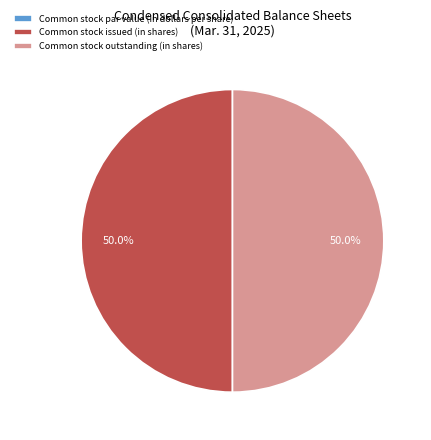

The Common stock issued (in shares) slice represents 50% of the pie. True or false?

True